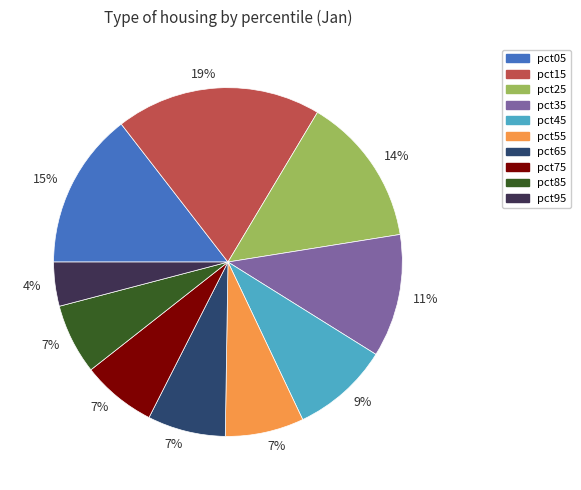

Is there any slice that represents more than half of the pie?

No